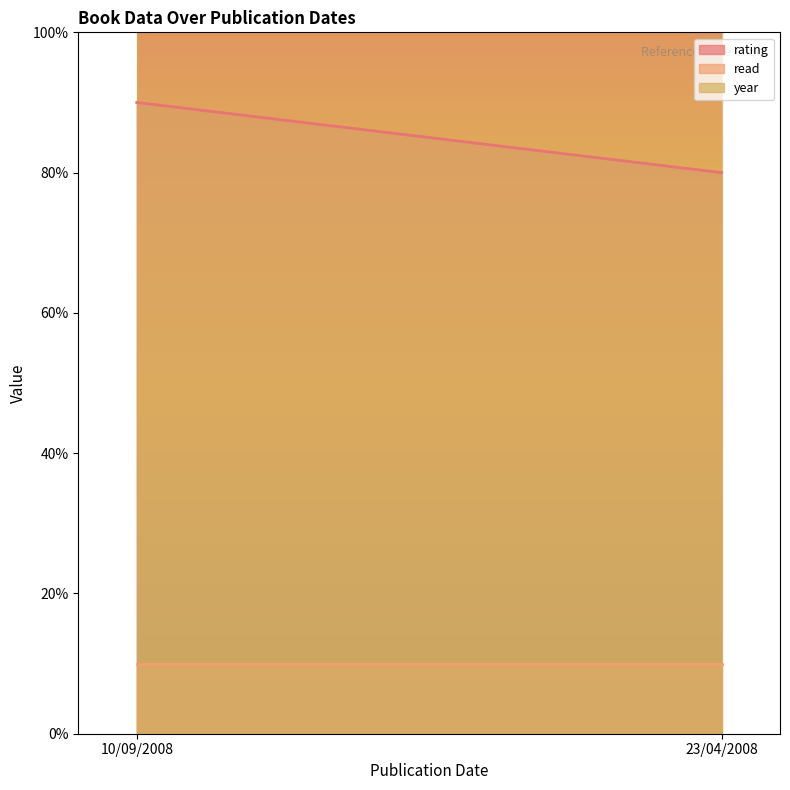

Rank the series at 10/09/2008 from lowest to highest value.

read, rating, year